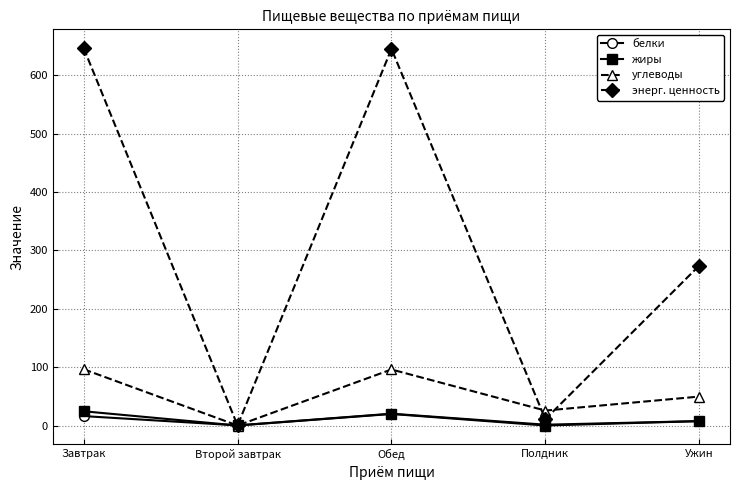

In энерг. ценность, how many points are higher than both neighbors (excluding endpoints)?

1